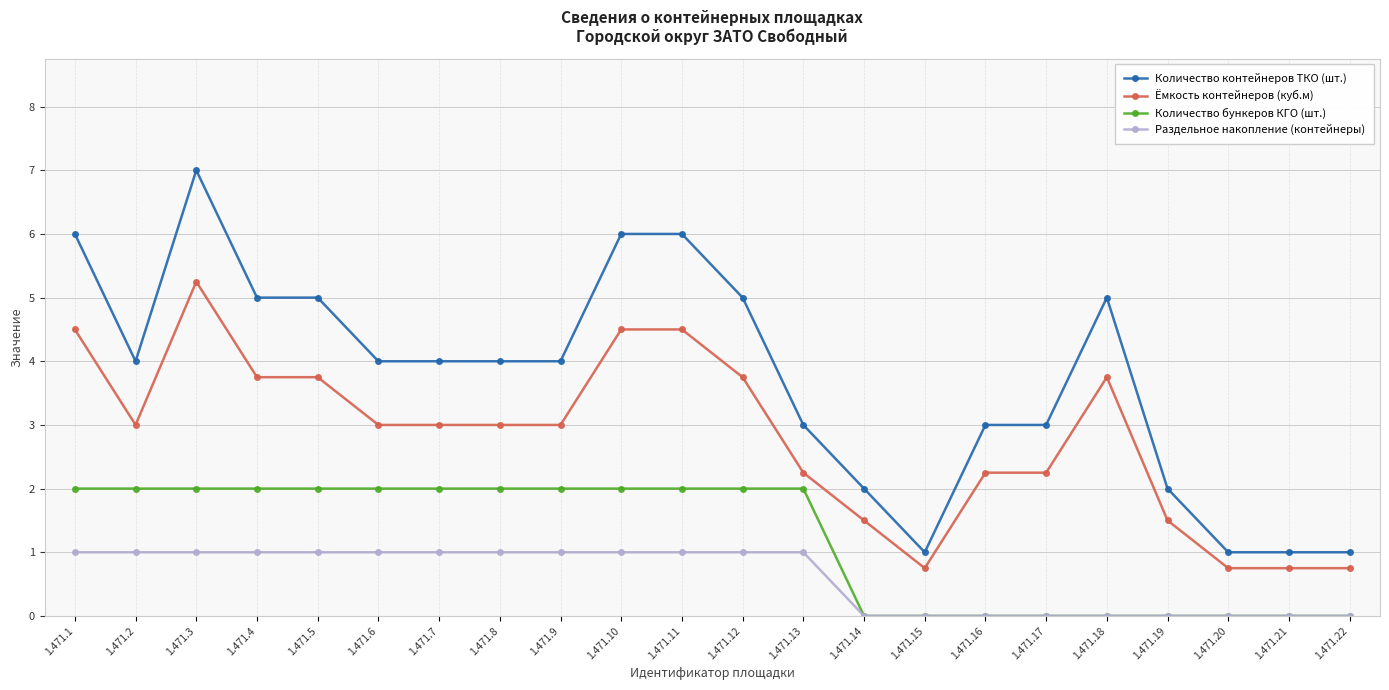

What is the difference between the maximum and minimum values in the Количество бункеров КГО (шт.) series?

2.0